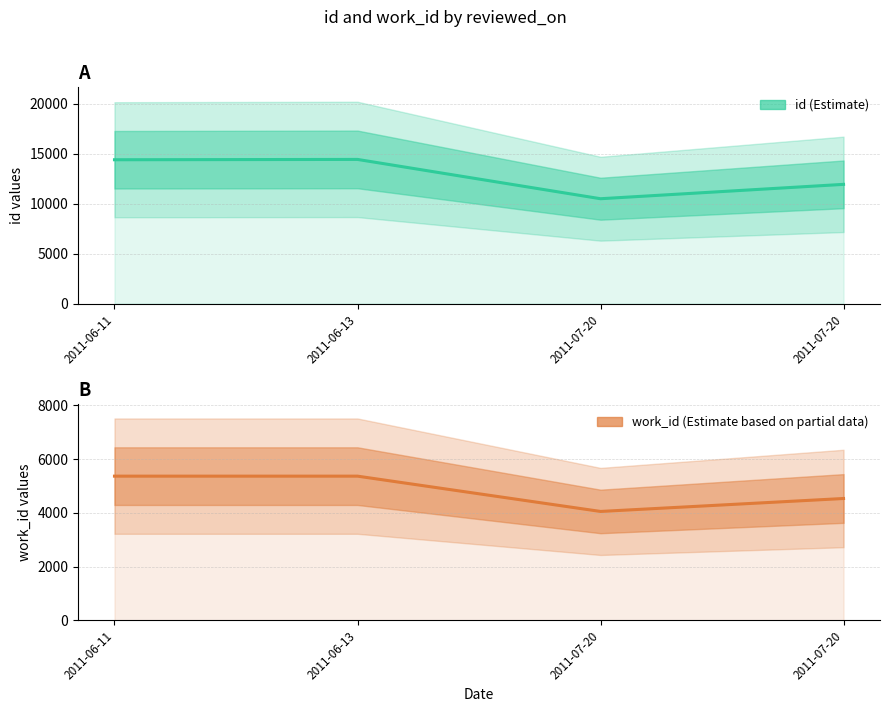

Which series has the largest range (max minus min)?

id